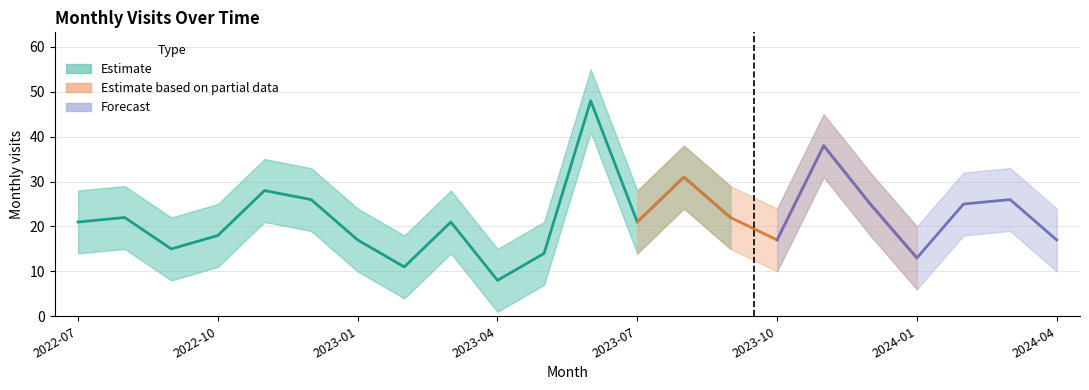

True or false: monthly_visit_upper and monthly_visit cross at least once.

False